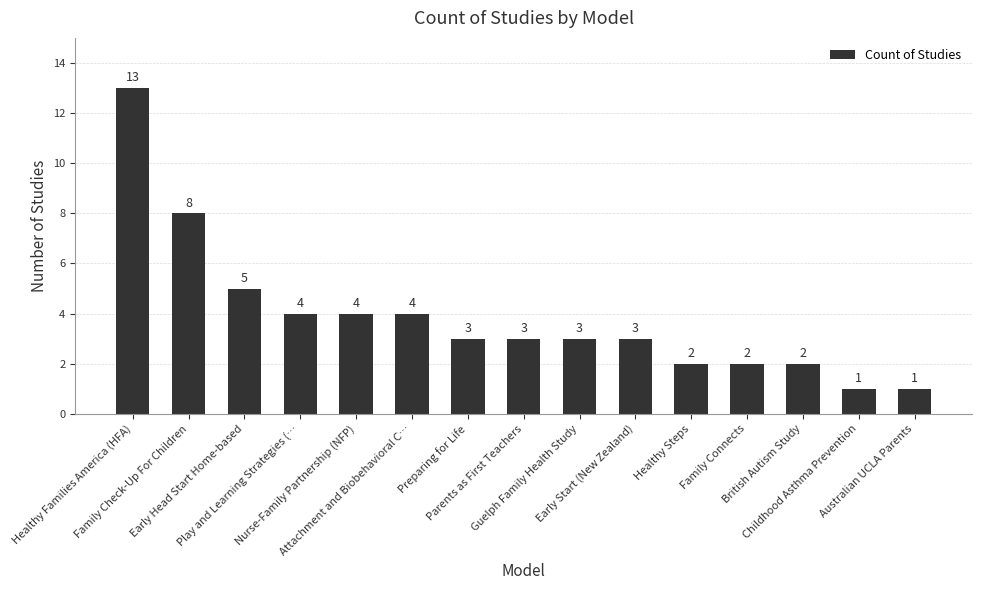

What is the maximum value shown in the chart?

13